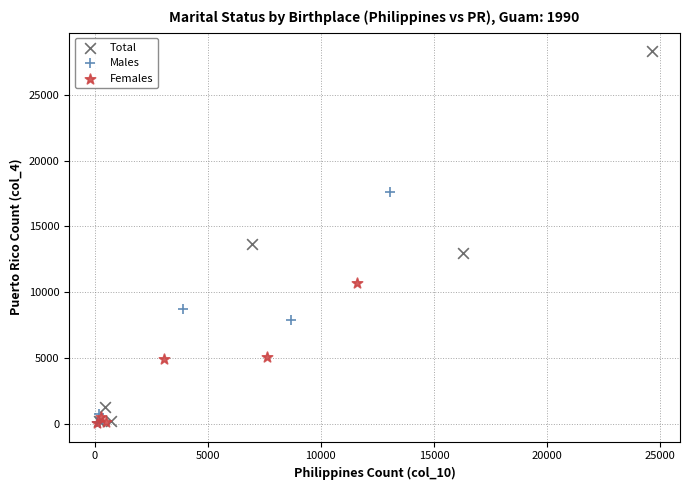

What are all the series names shown in the legend?

Total, Males, Females